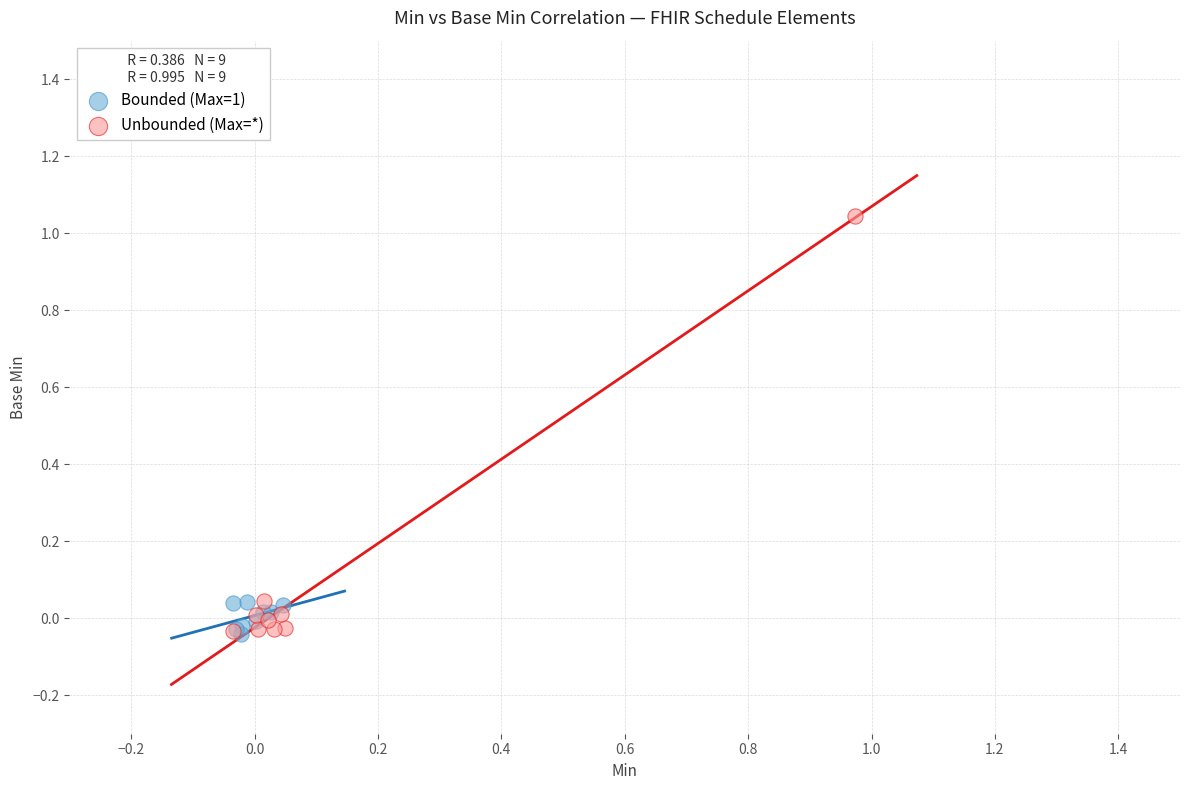

What are all the series names shown in the legend?

Bounded (Max=1), Unbounded (Max=*)